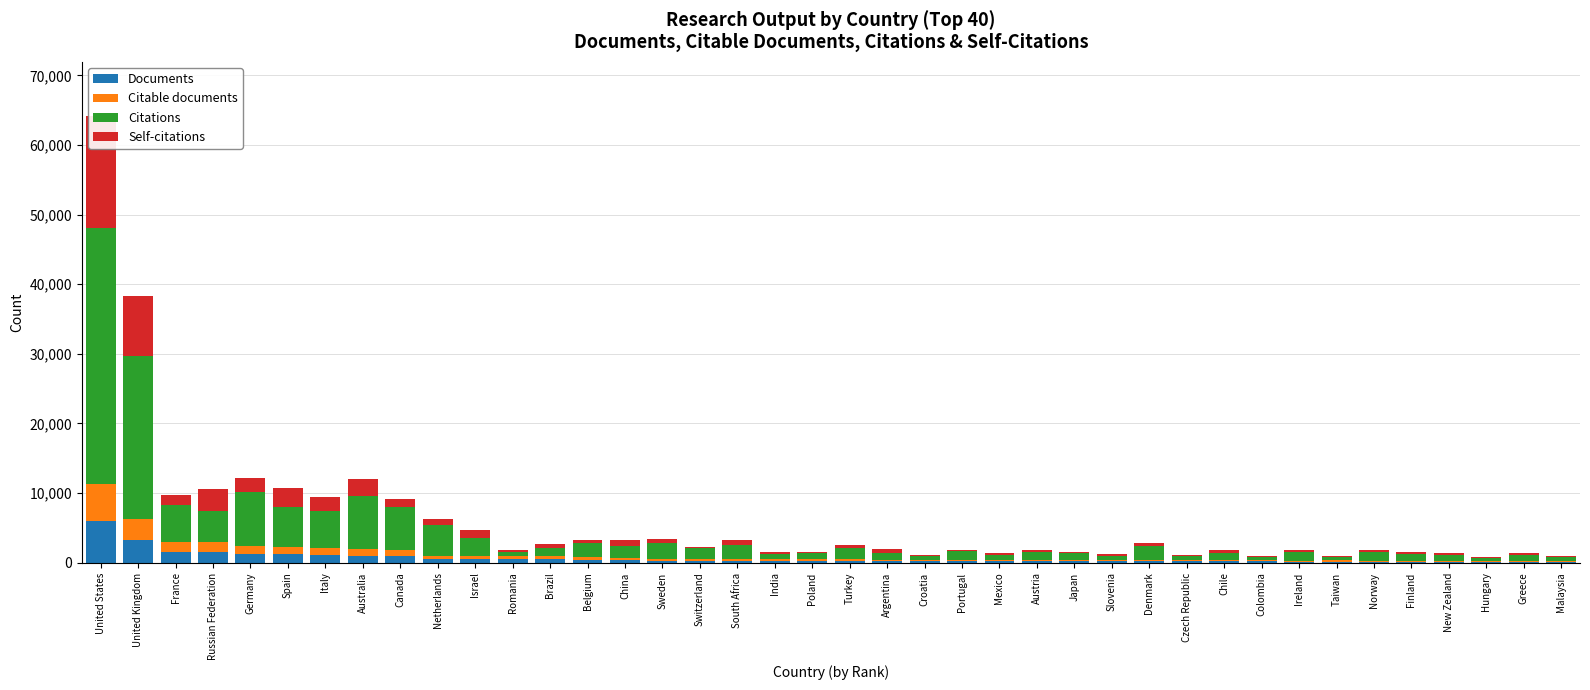

List the series in order of their peak value, lowest first.

Citable documents, Documents, Self-citations, Citations